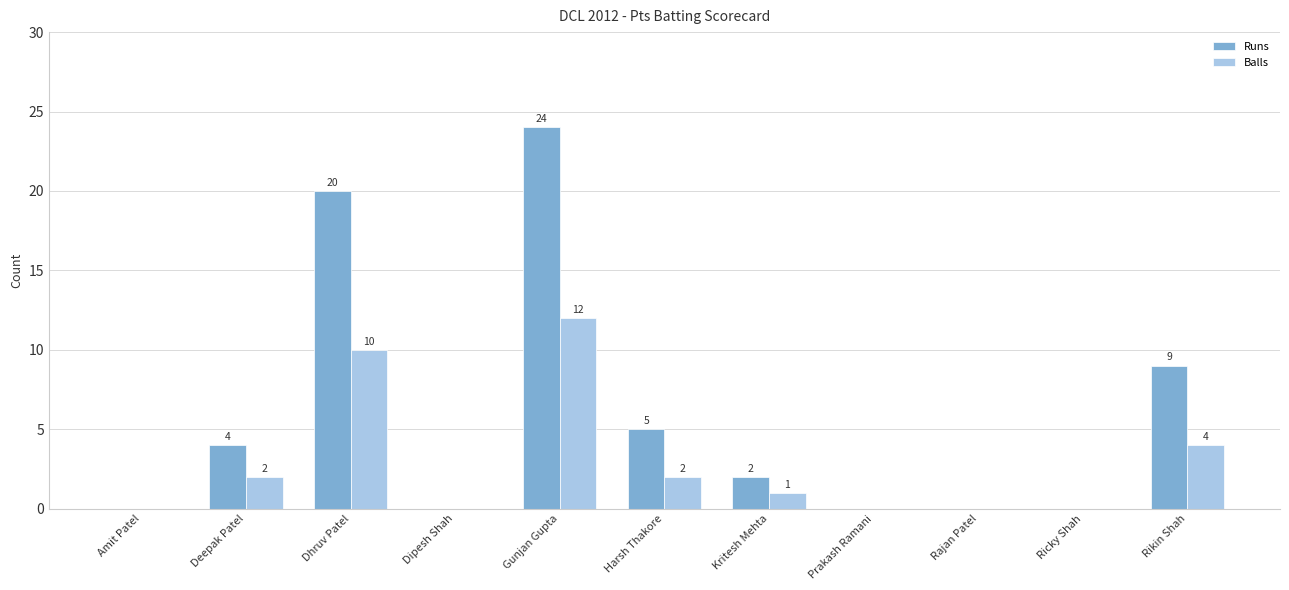

Which series changed the most between Amit Patel and Harsh Thakore?

Runs